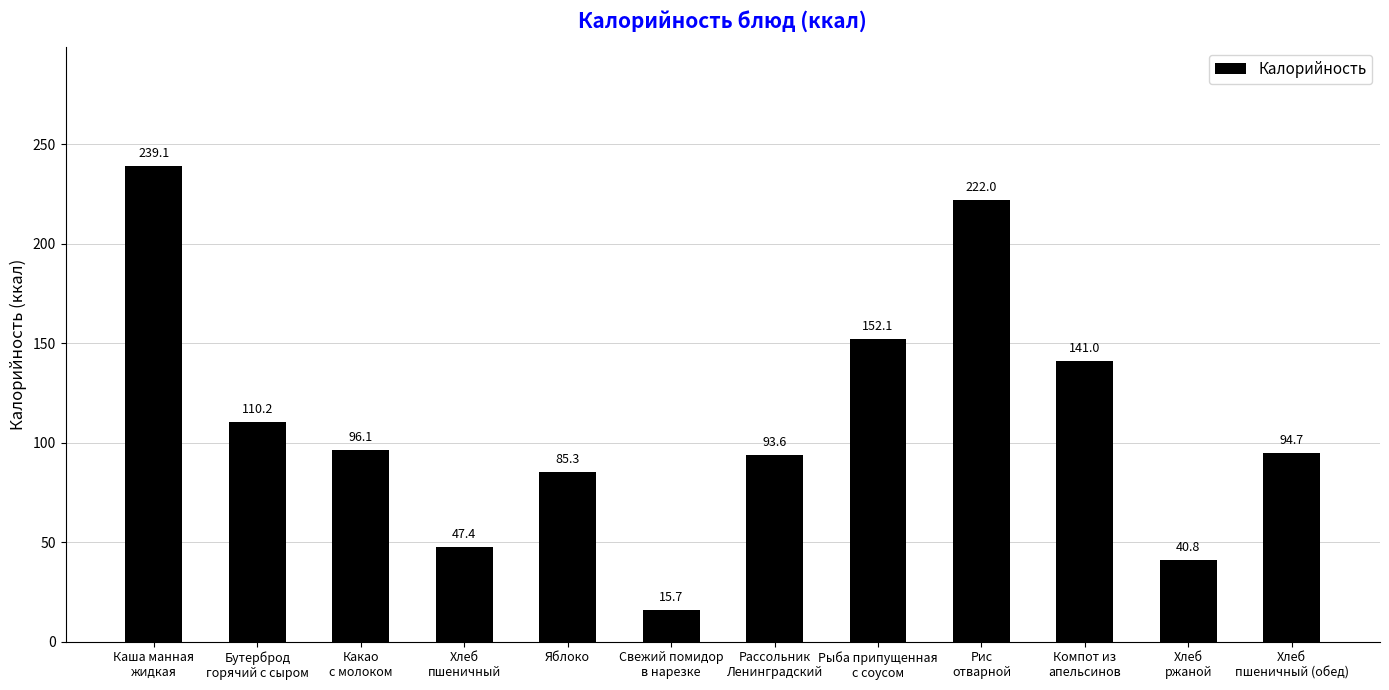

List the labels in order of value, smallest first.

Свежий помидор
в нарезке, Хлеб
ржаной, Хлеб
пшеничный, Яблоко, Рассольник
Ленинградский, Хлеб
пшеничный (обед), Какао
с молоком, Бутерброд
горячий с сыром, Компот из
апельсинов, Рыба припущенная
с соусом, Рис
отварной, Каша манная
жидкая